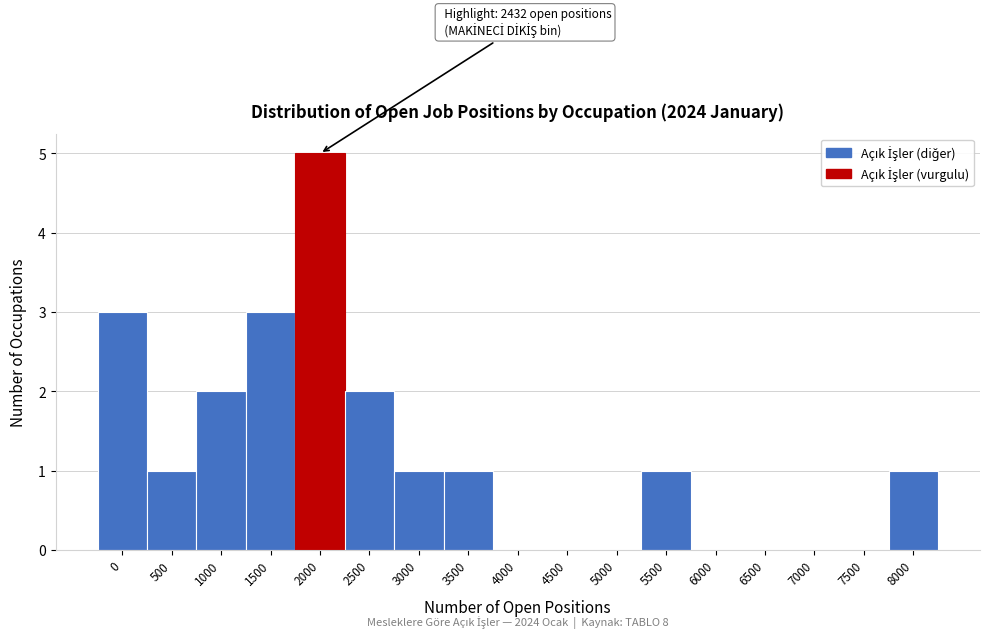

Reading left to right, transcribe all the data shown in this chart.

0=3	500=1	1000=2	1500=3	2000=5	2500=2	3000=1	3500=1	4000=0	4500=0	5000=0	5500=1	6000=0	6500=0	7000=0	7500=0	8000=1